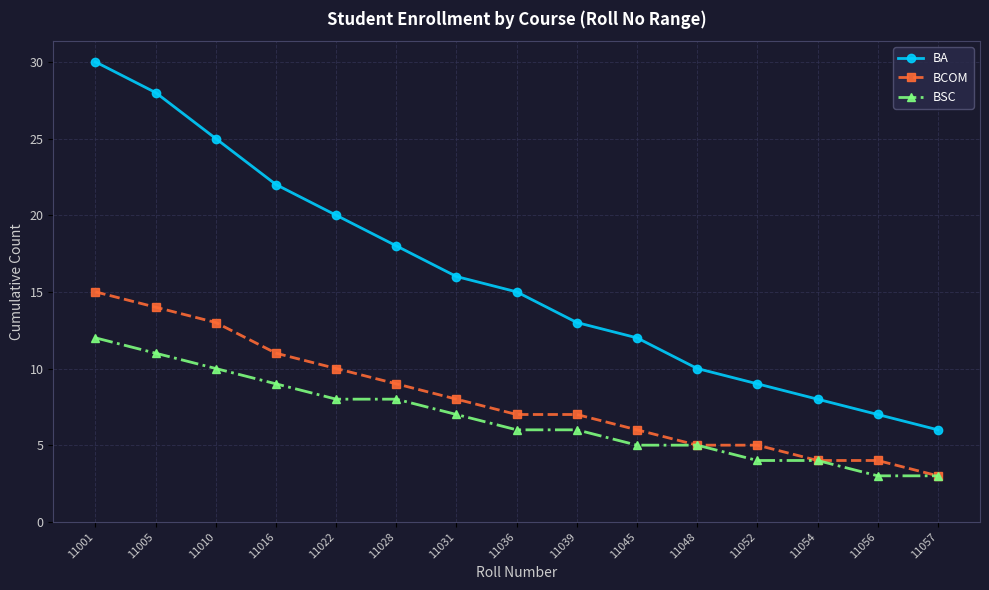

What is the sum of all BA values?

239